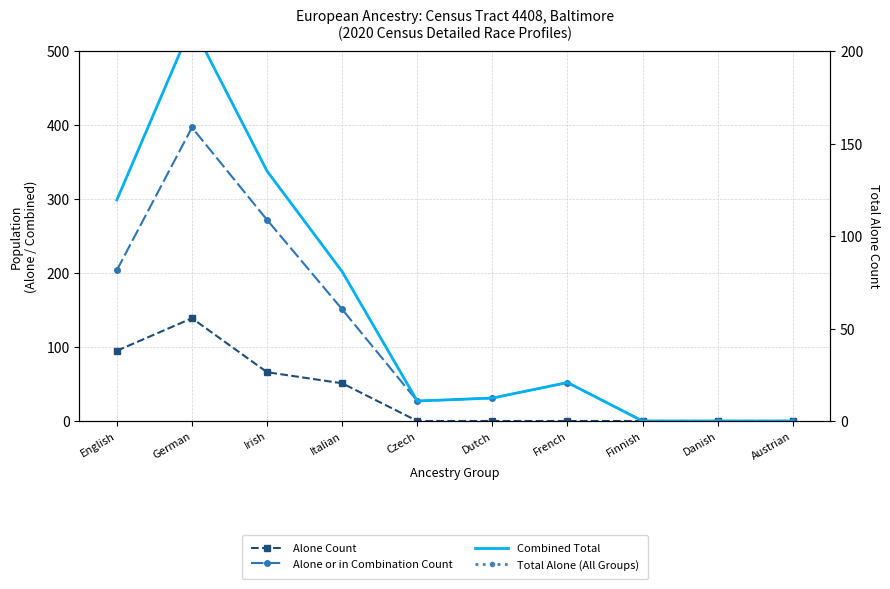

Between which two adjacent categories do Alone or in Combination Count and Total Alone (All Groups) first intersect?

English and German